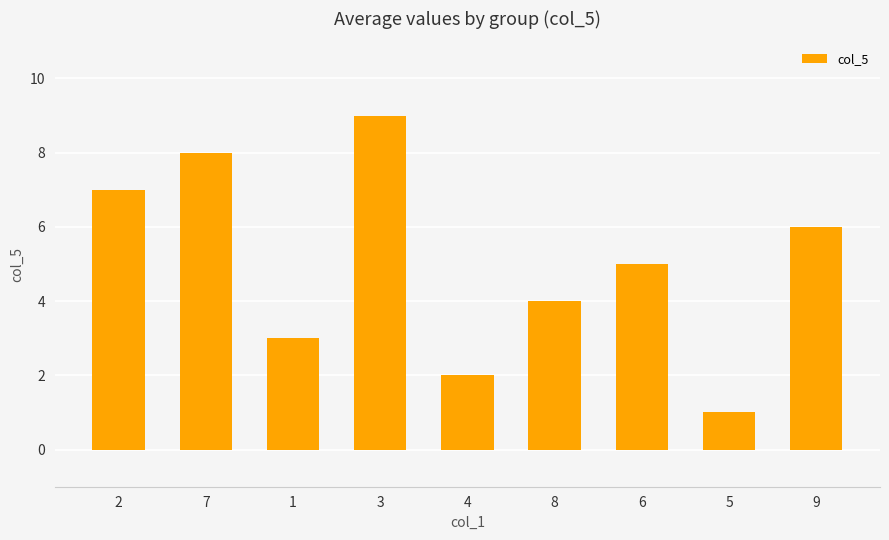

True or false: the data shows 3 at 1.

True